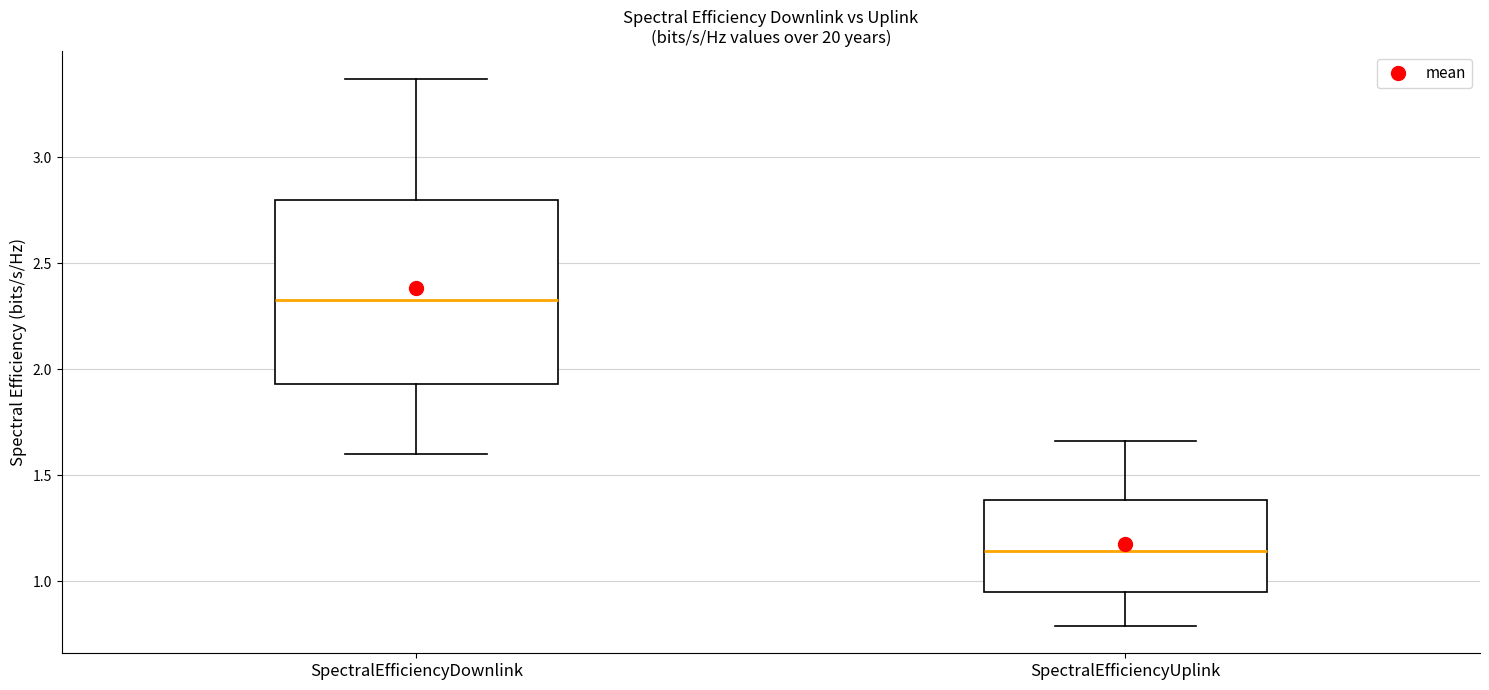

Reading left to right, read every box against the y-axis: the position of its median line, the range the box covers, and the ends of its whiskers. The values are not printed on the chart, so give them approximately, as read against the axis.

SpectralEfficiencyDownlink: median 2.35, box 1.95 to 2.80, whiskers 1.60 to 3.35
SpectralEfficiencyUplink: median 1.15, box 0.95 to 1.40, whiskers 0.80 to 1.65